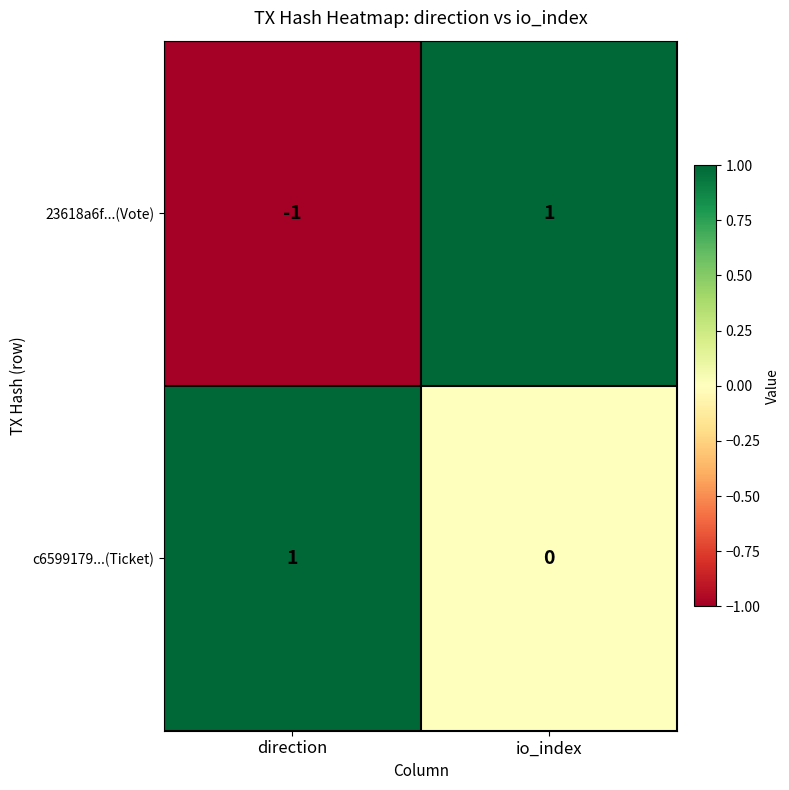

Rank the series by their average value, from lowest to highest.

23618a6f...(Vote), c6599179...(Ticket)